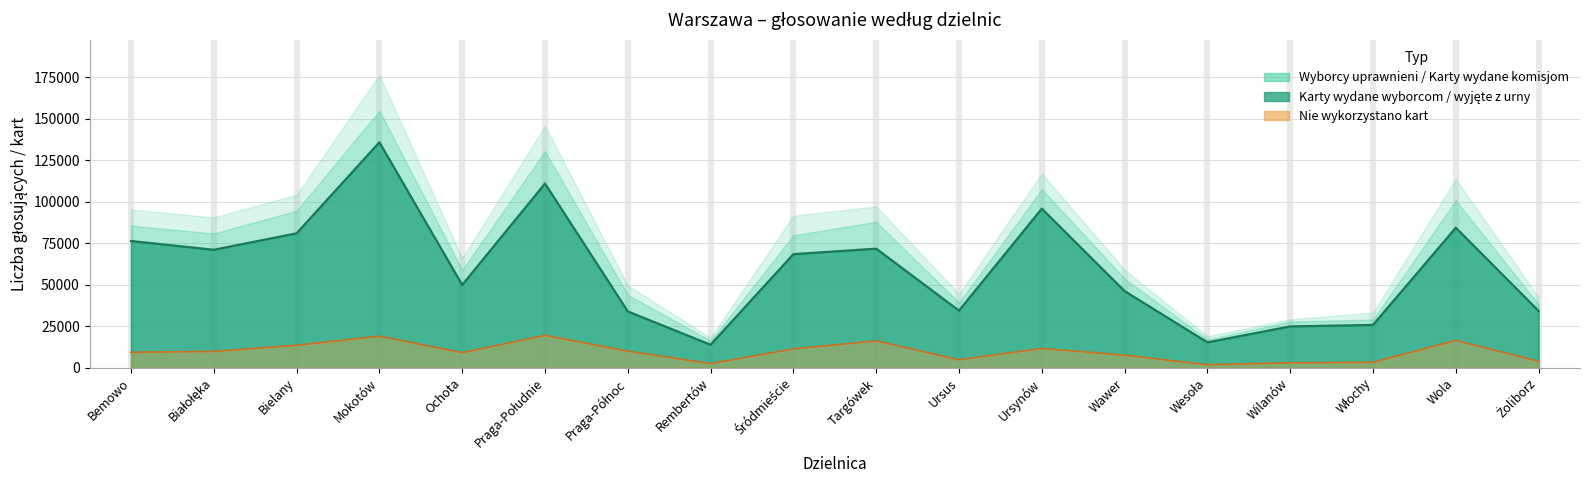

At which label is Wyborcy uprawnieni closest to 97276?

Targówek